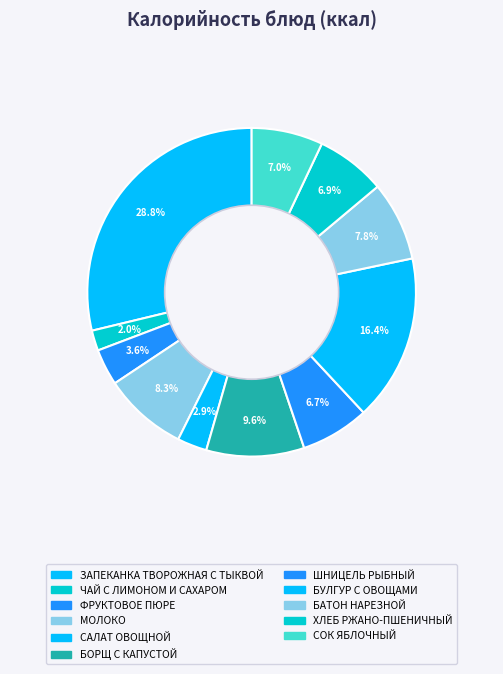

Between БОРЩ С КАПУСТОЙ and БУЛГУР С ОВОЩАМИ, which is larger?

БУЛГУР С ОВОЩАМИ